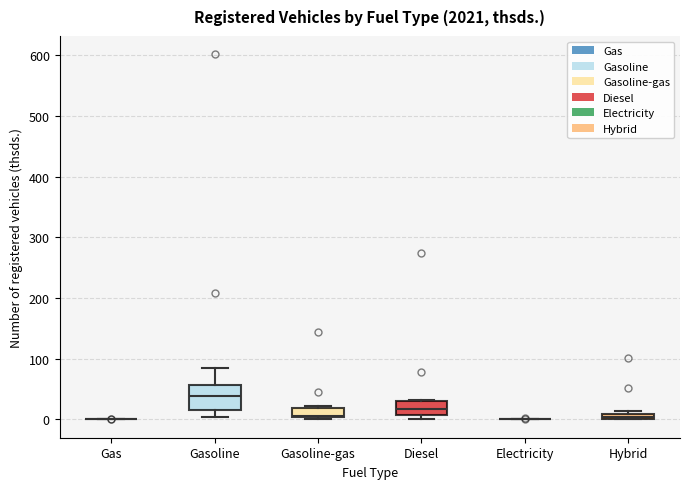

Comparing the boxes themselves (not the whiskers), which one is the tallest?

Gasoline